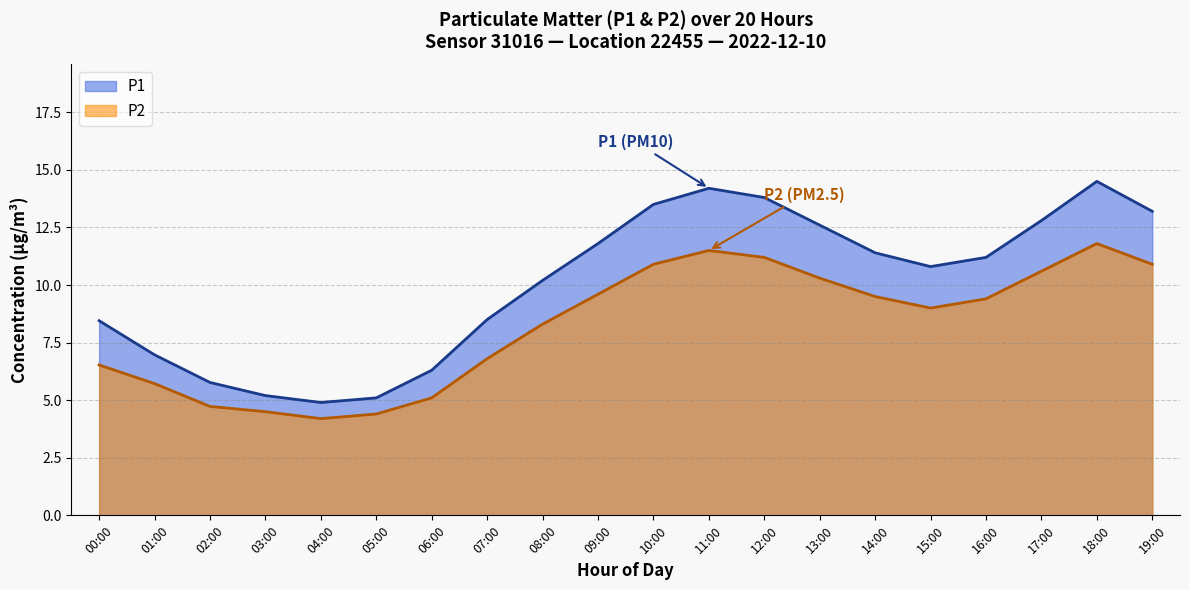

True or false: P2 and P1 intersect in this chart.

False